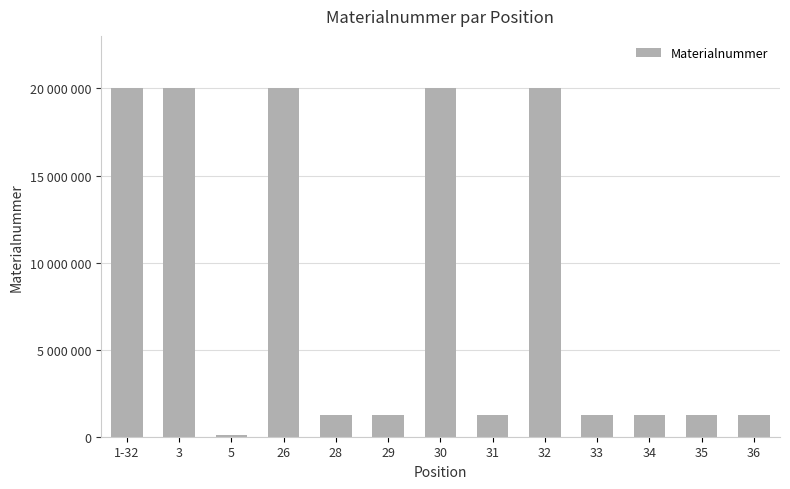

What is the label of the 3rd bar from the right?

34